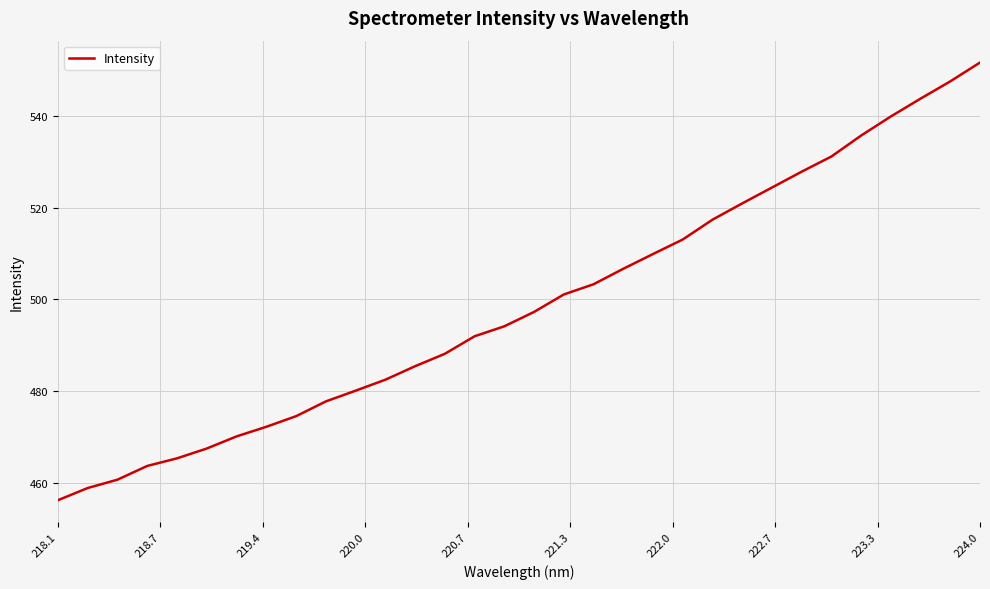

Does the chart have visible grid lines?

Yes